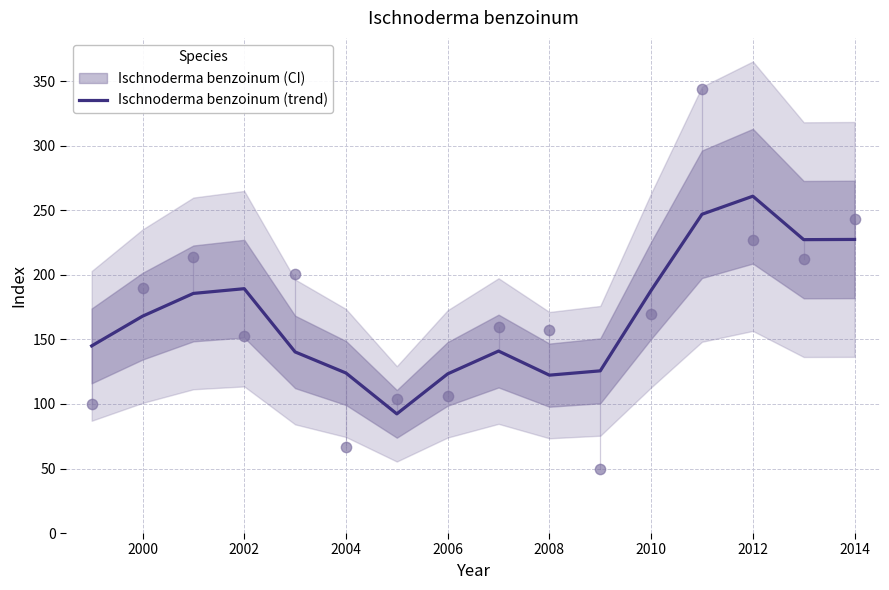

The value of Ischnoderma benzoinum (trend) at 2010 is 188.0. True or false?

True